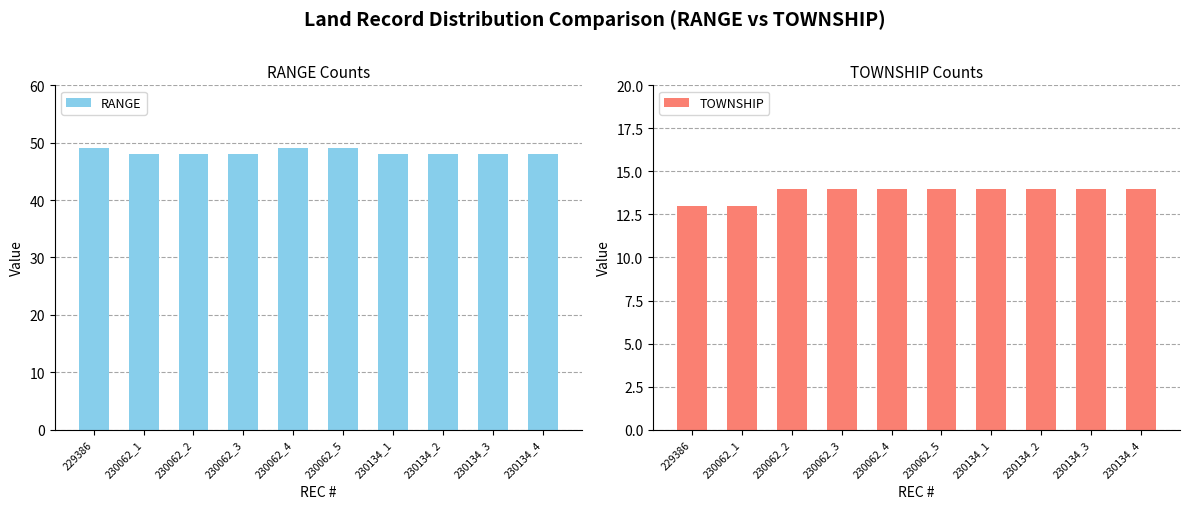

Count the RANGE values in the range 48 to 49.

10